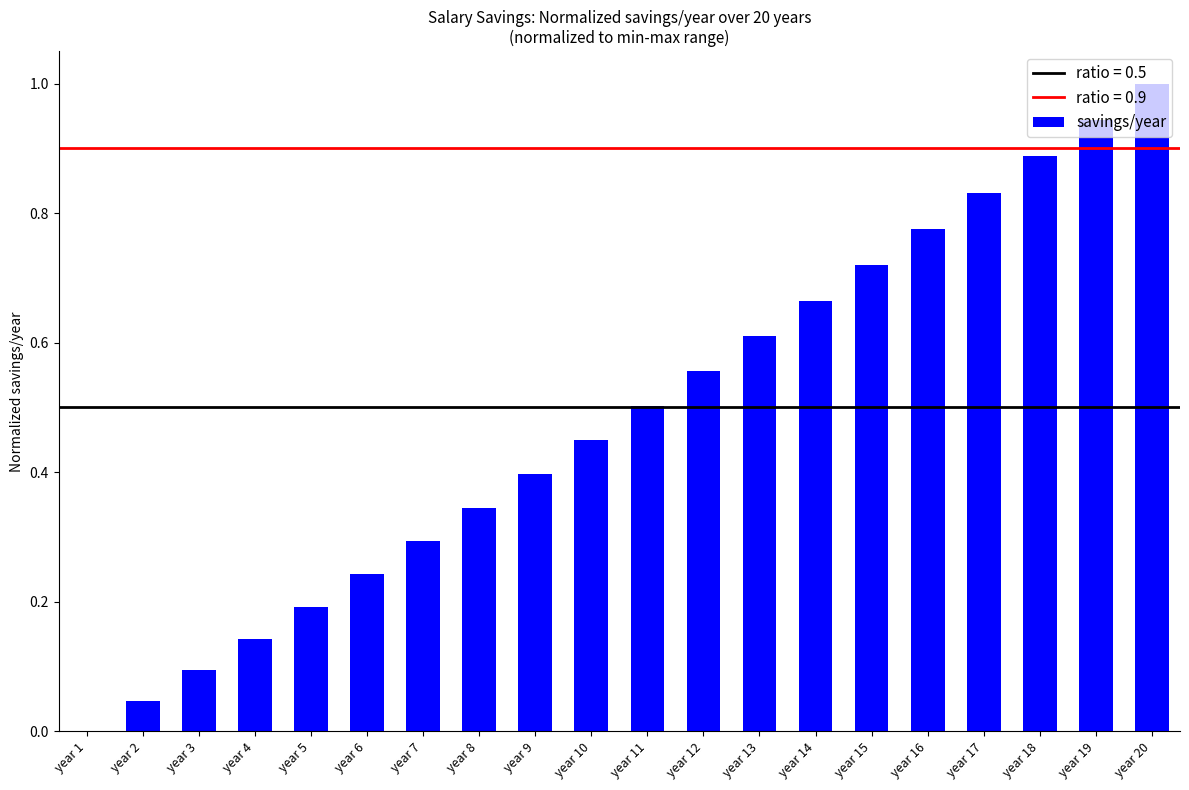

Which has a higher value, year 4 or year 13?

year 13